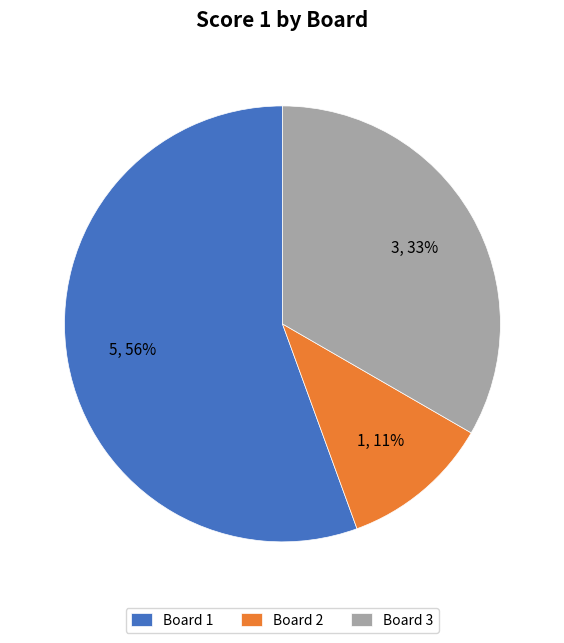

Which slice is the smallest?

Board 2